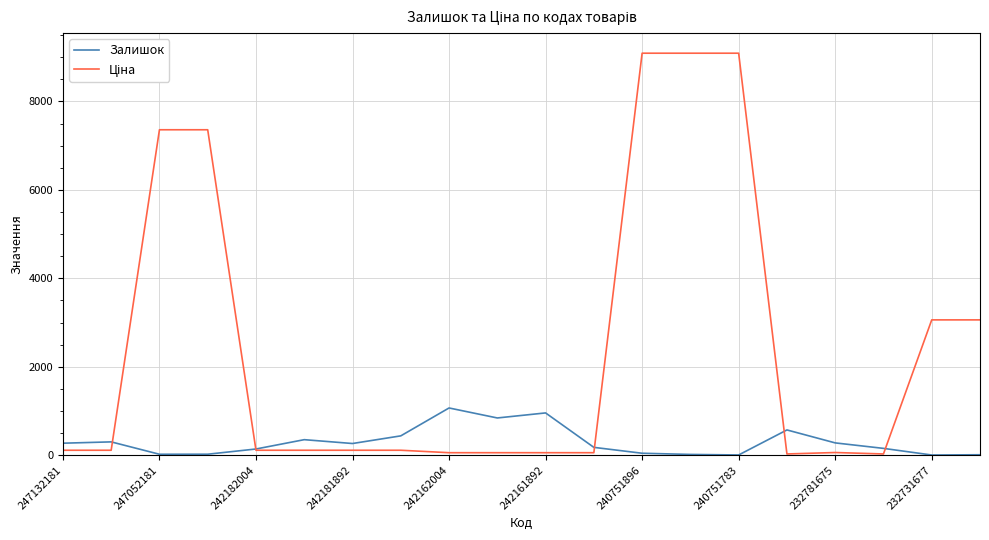

What is the greatest value displayed?

9092.0